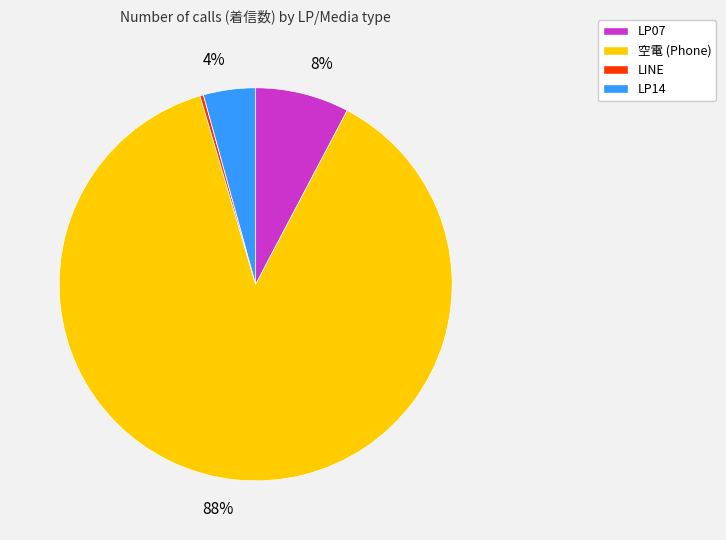

How many slices are in this pie chart?

4